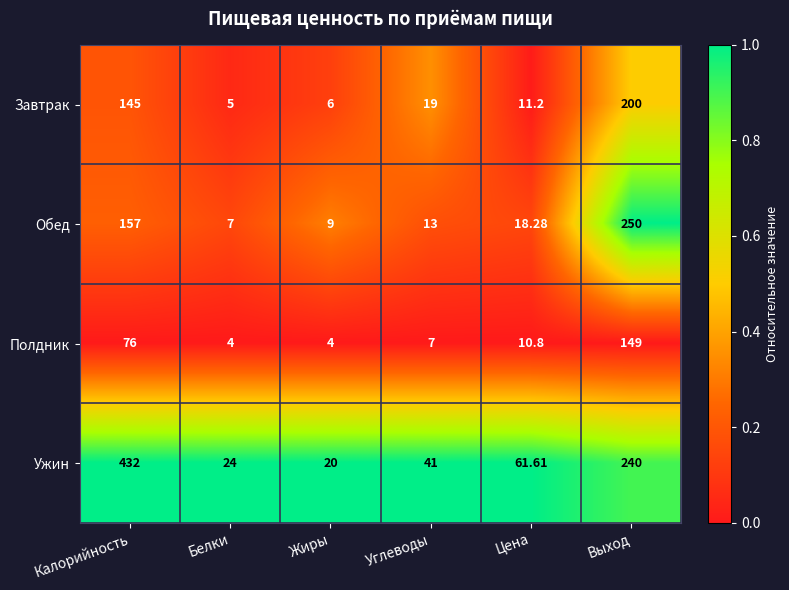

At Выход, list the series in order from smallest to largest.

Полдник, Завтрак, Ужин, Обед